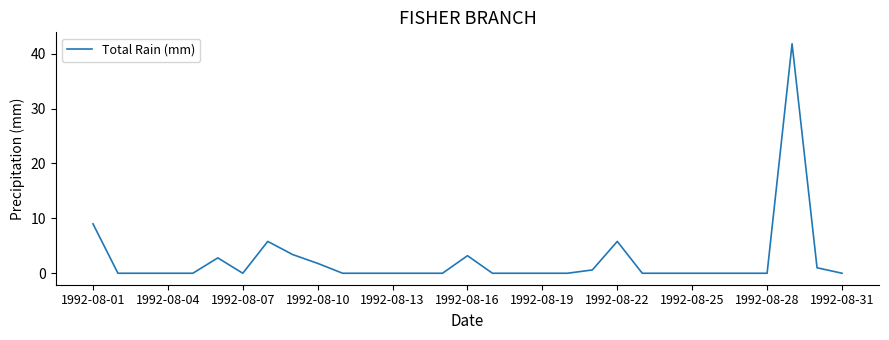

What is the maximum value shown in the chart?

41.8